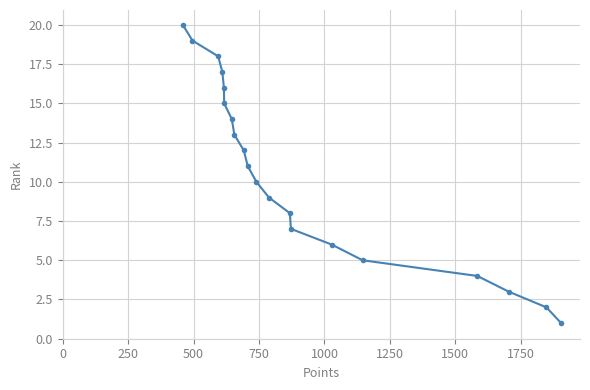

What is the difference between the second highest and minimum values?

18